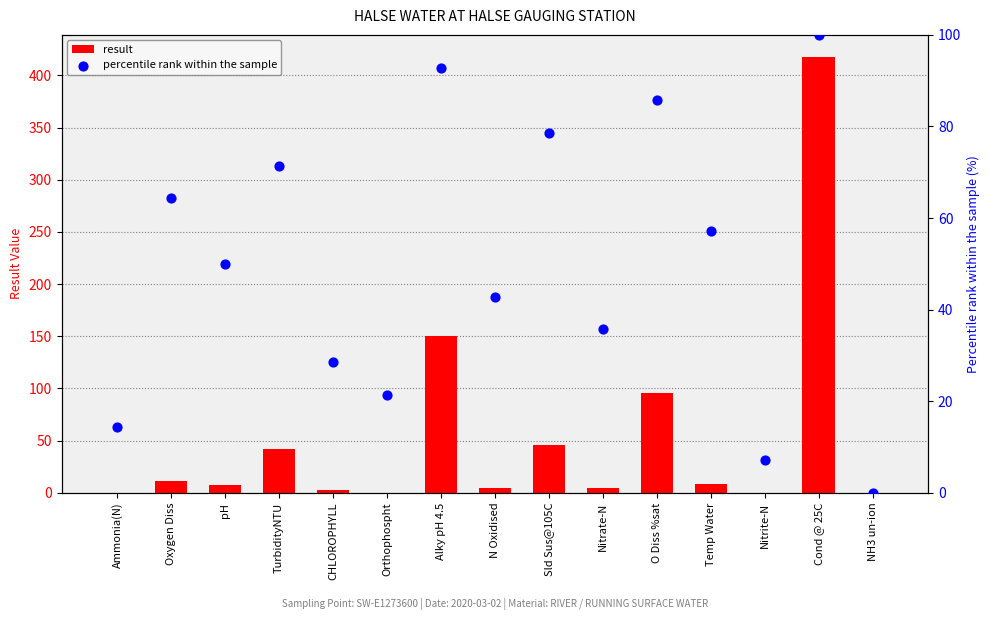

At which category is the sum across all series the highest?

Cond @ 25C